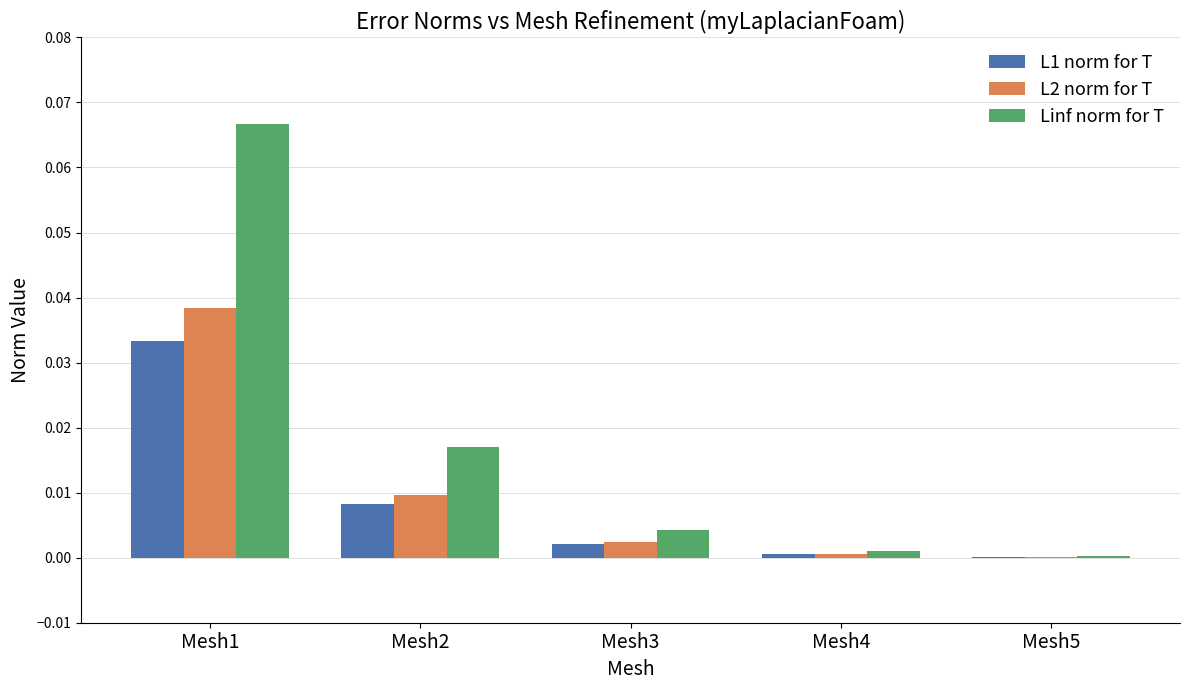

The value of L2 norm for T at Mesh1 is 0.0. True or false?

True